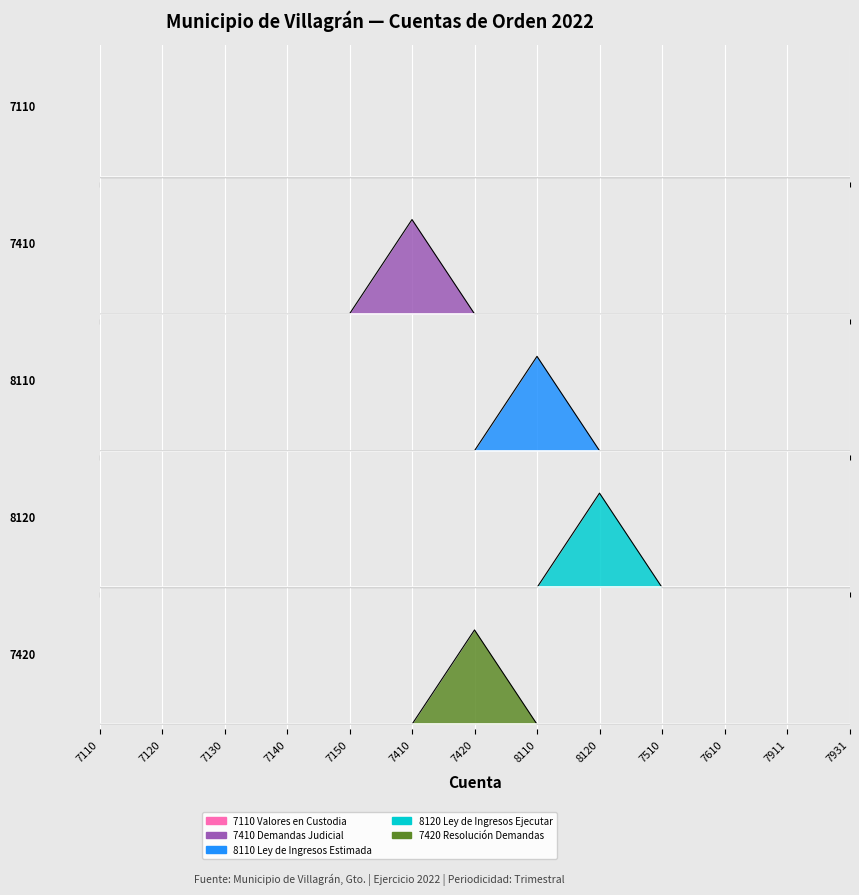

Where is 7420 Resolución Demandas nearest to the value 0?

7110